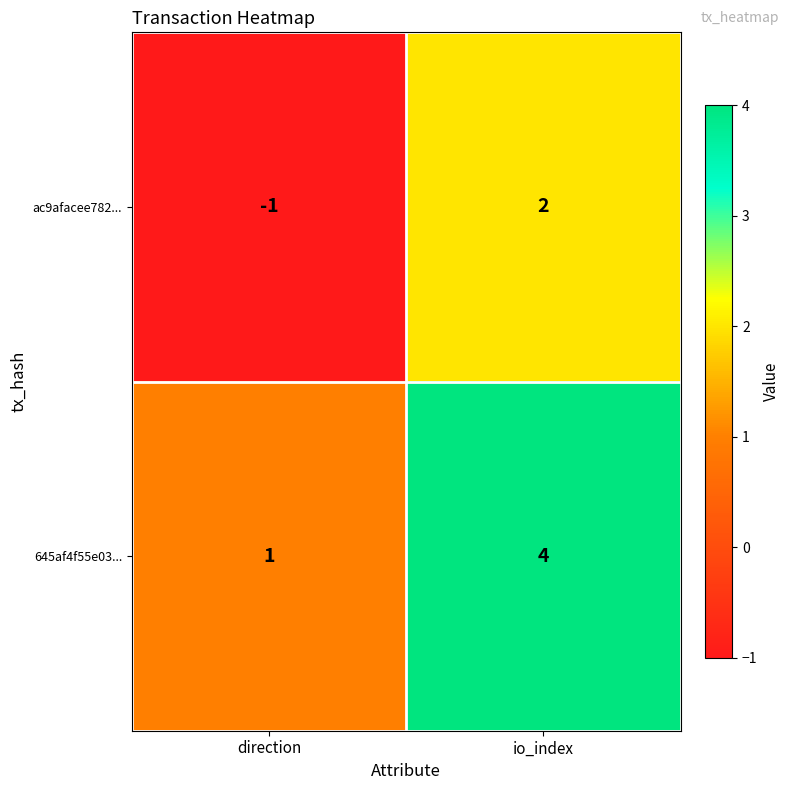

The ac9afacee782... series shows -1 at direction. True or false?

True